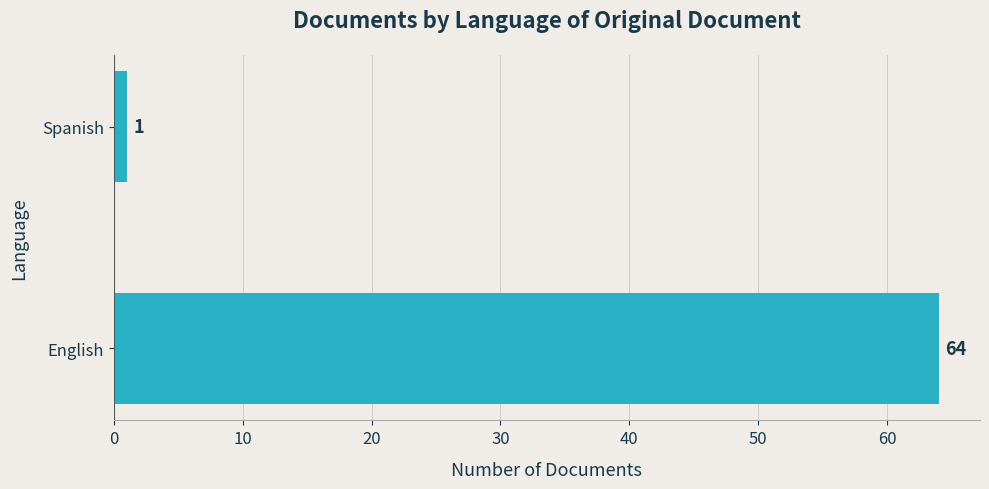

Reading bottom to top, list all the values displayed in this chart.

English=64	Spanish=1